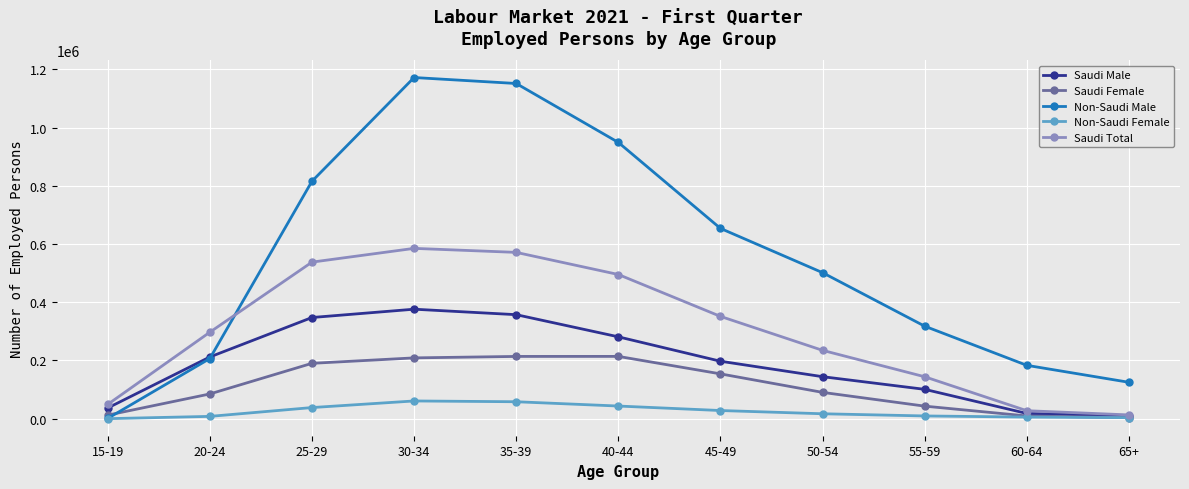

The value of Non-Saudi Male at 25-29 is 815535. True or false?

True